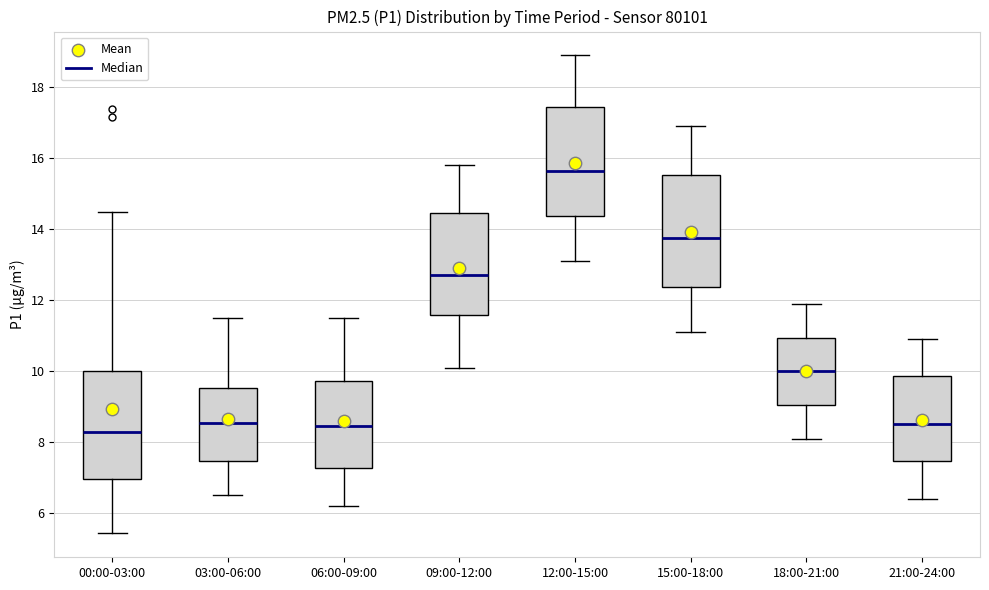

Reading left to right, transcribe this box plot: for each box, give where its median line is, the range the box spans, and where its two whiskers end, as read against the y-axis. The values are not printed on the chart, so give them approximately, as read against the axis.

00:00-03:00: median 8.2, box 7.0 to 10.0, whiskers 5.4 to 14.4
03:00-06:00: median 8.6, box 7.4 to 9.6, whiskers 6.6 to 11.6
06:00-09:00: median 8.4, box 7.2 to 9.8, whiskers 6.2 to 11.6
09:00-12:00: median 12.8, box 11.6 to 14.4, whiskers 10.2 to 15.8
12:00-15:00: median 15.6, box 14.4 to 17.4, whiskers 13.2 to 19.0
15:00-18:00: median 13.8, box 12.4 to 15.6, whiskers 11.2 to 17.0
18:00-21:00: median 10.0, box 9.0 to 11.0, whiskers 8.2 to 12.0
21:00-24:00: median 8.6, box 7.4 to 9.8, whiskers 6.4 to 11.0